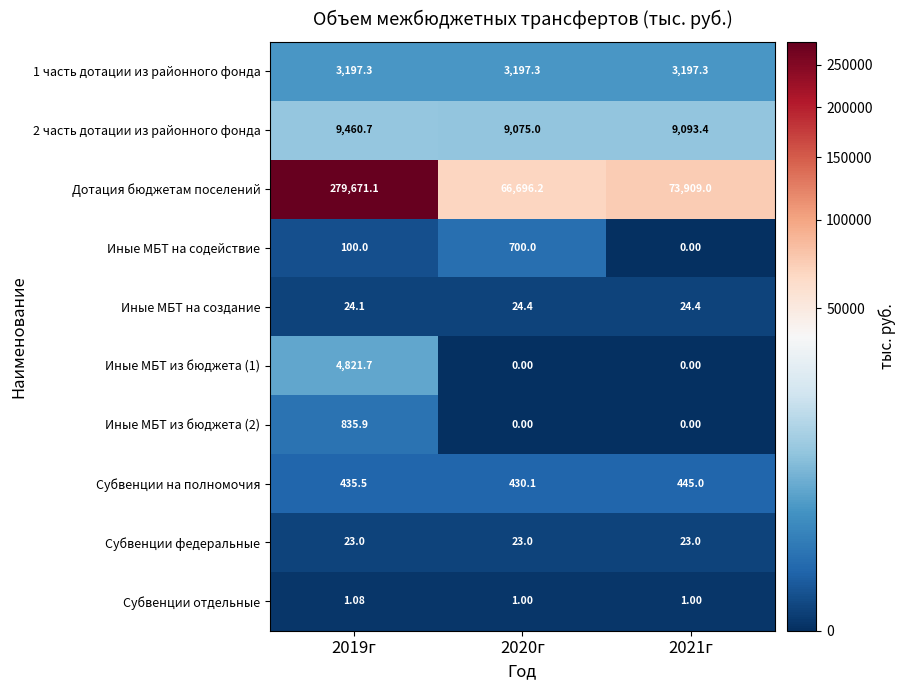

Which label corresponds to the largest value in the chart?

2019г